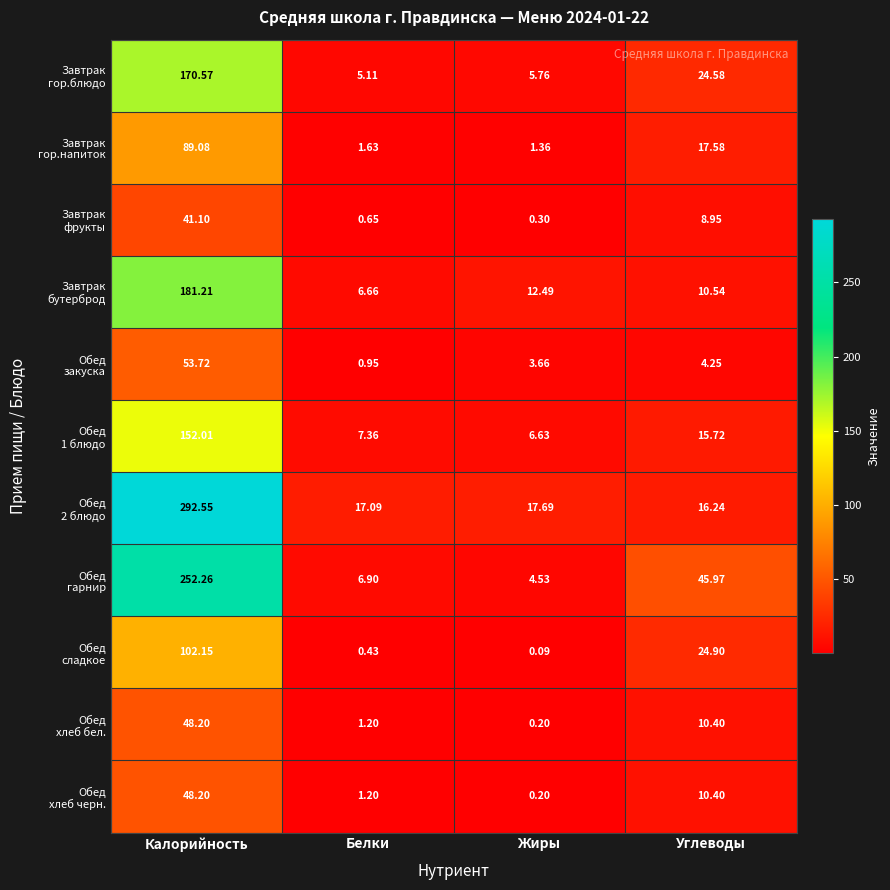

What is the greatest value displayed?

292.6